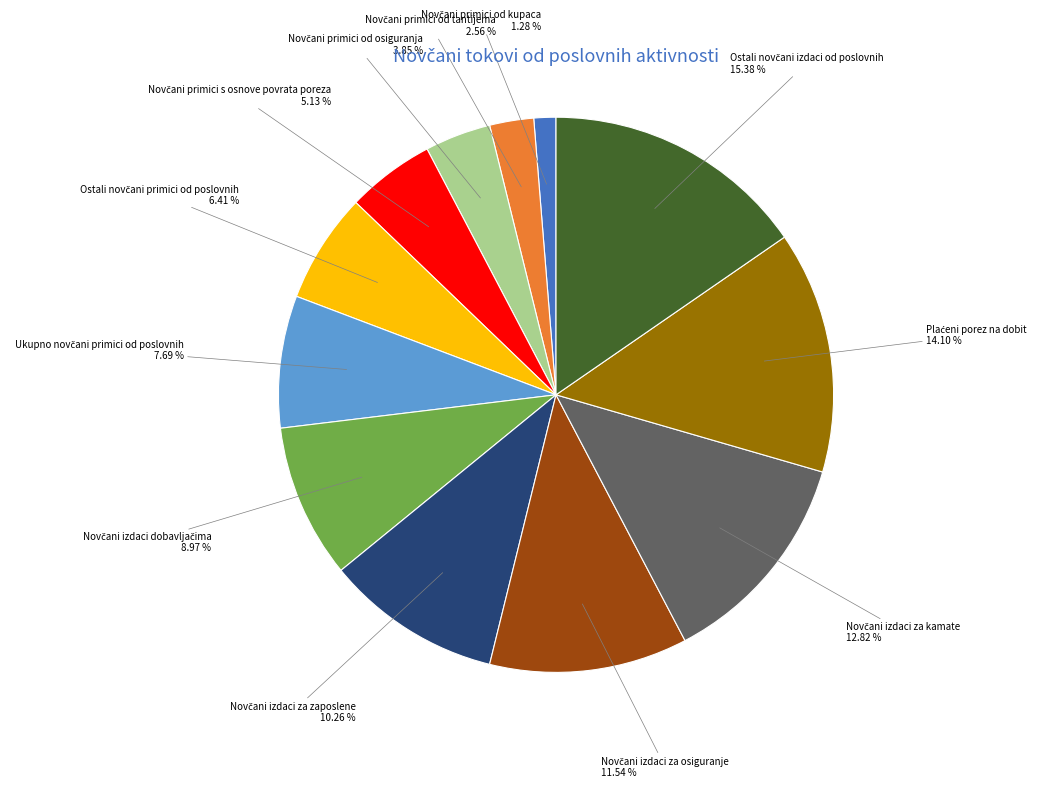

Is there any slice that represents more than half of the pie?

No